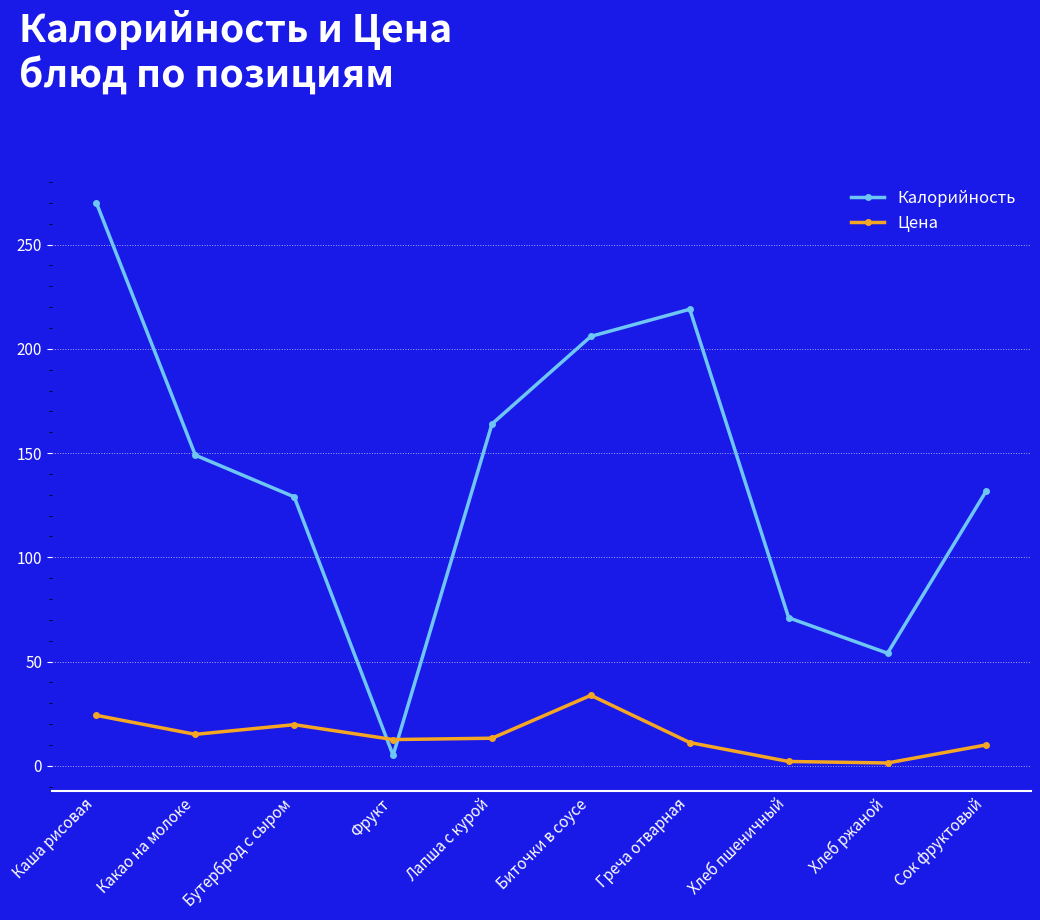

Rank the series by their maximum value, from lowest to highest.

Цена, Калорийность